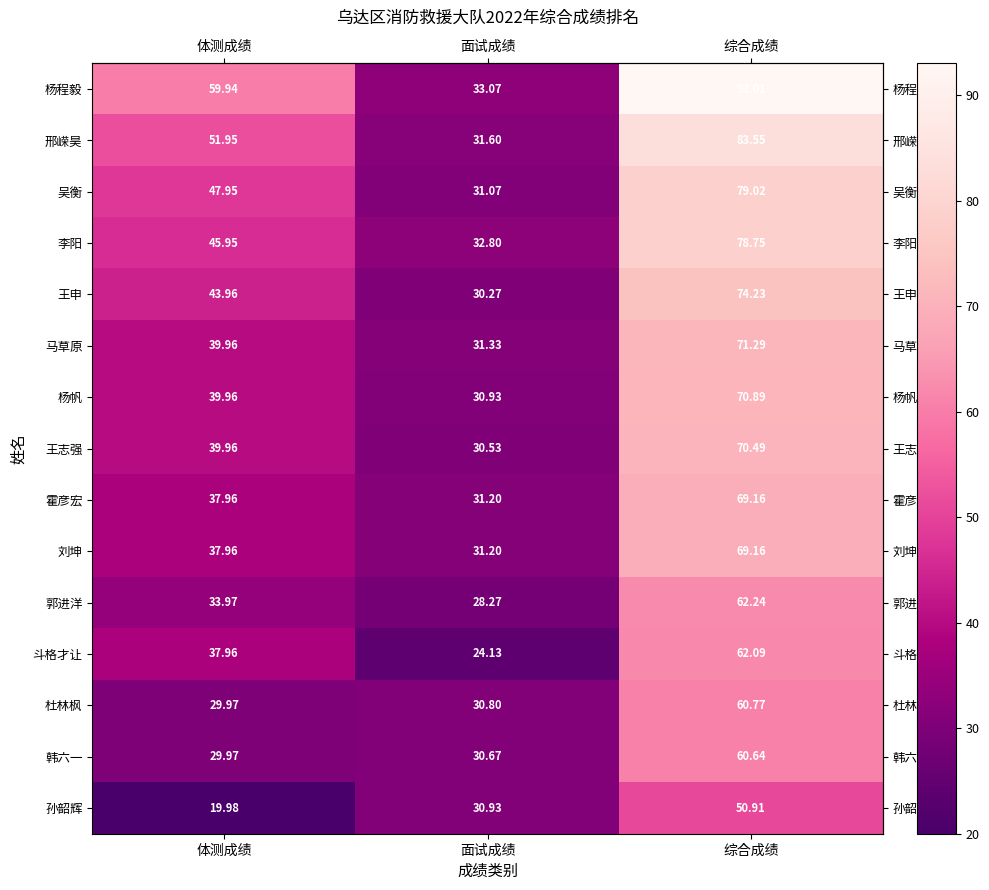

Which category has the highest value across all series?

综合成绩